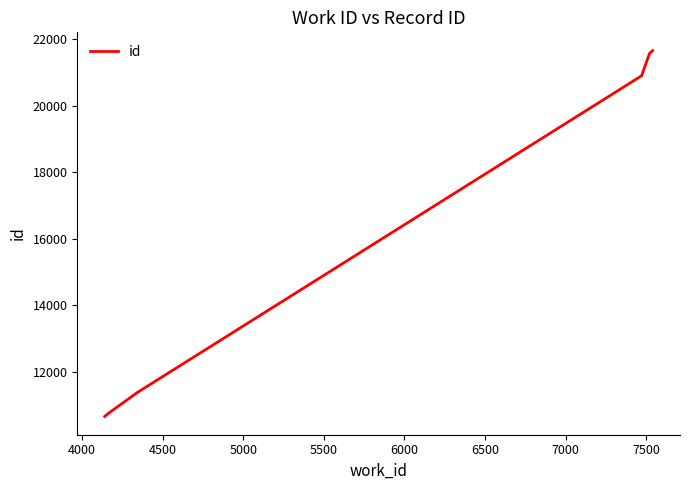

What is the maximum value shown in the chart?

21657